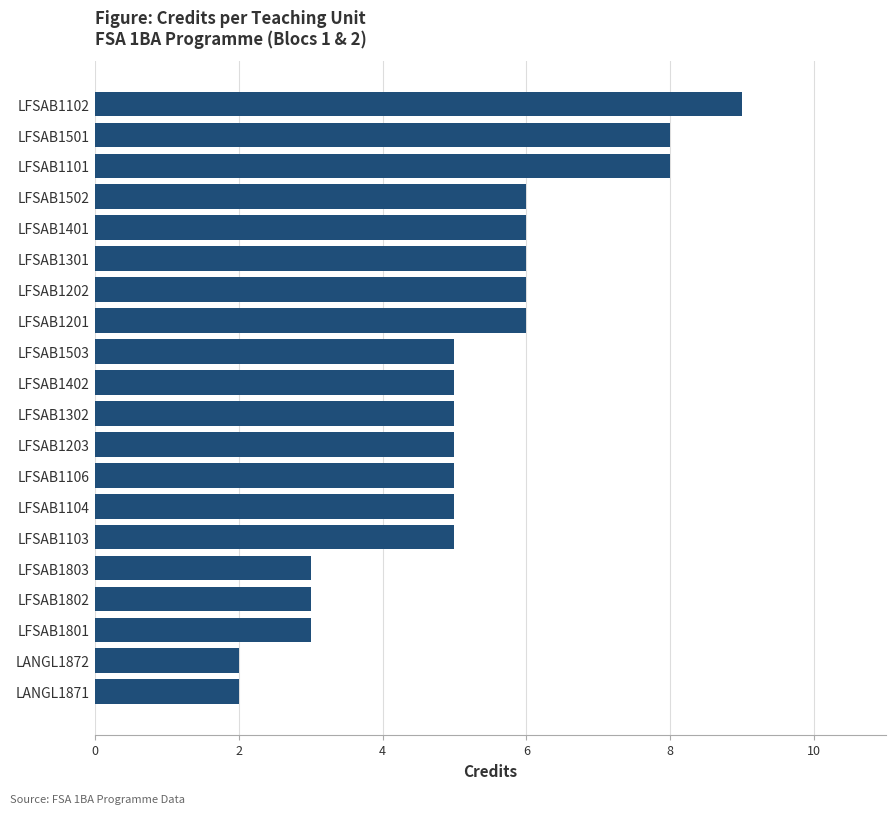

The value at LFSAB1201 is 2. True or false?

False